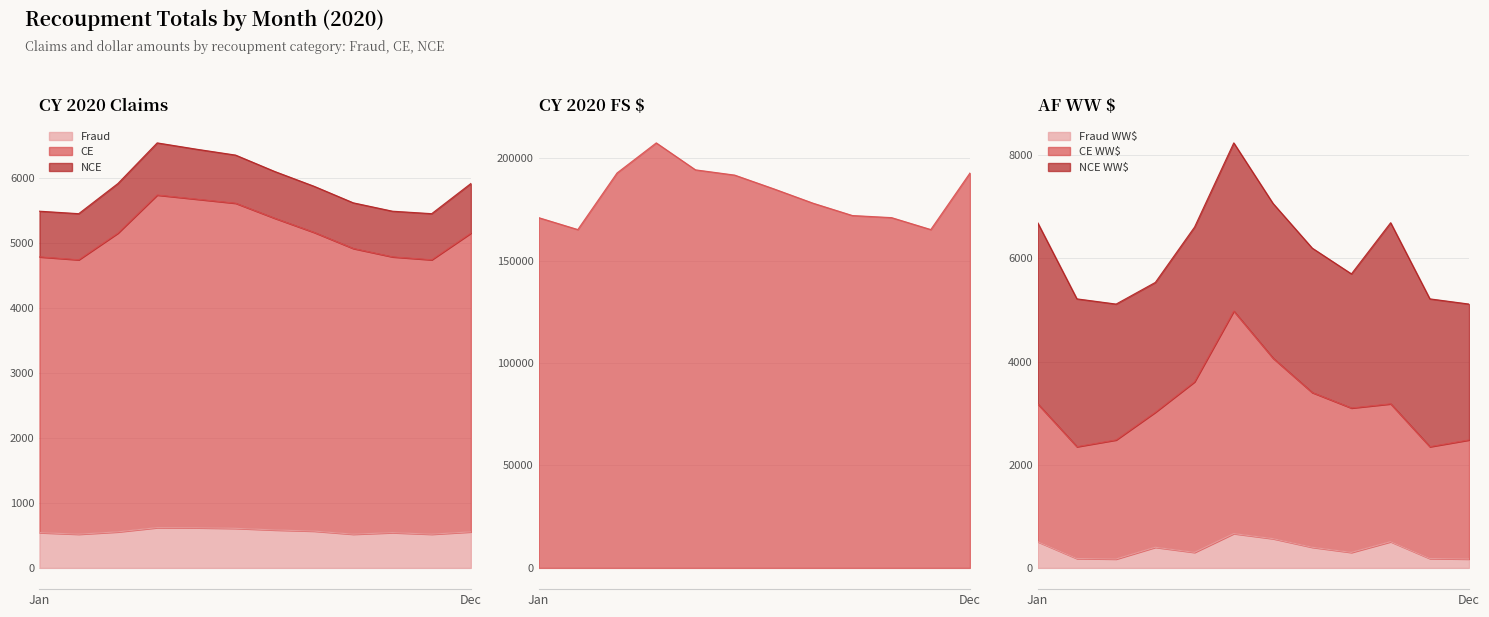

Which series has the largest range (max minus min)?

CE AF WW$